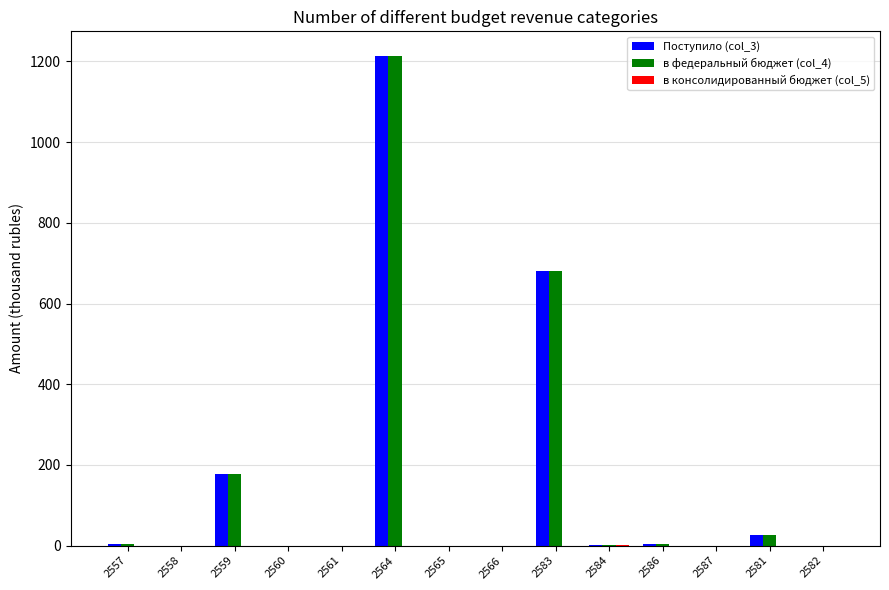

The в федеральный бюджет (col_4) series shows 1 at 2584. True or false?

True